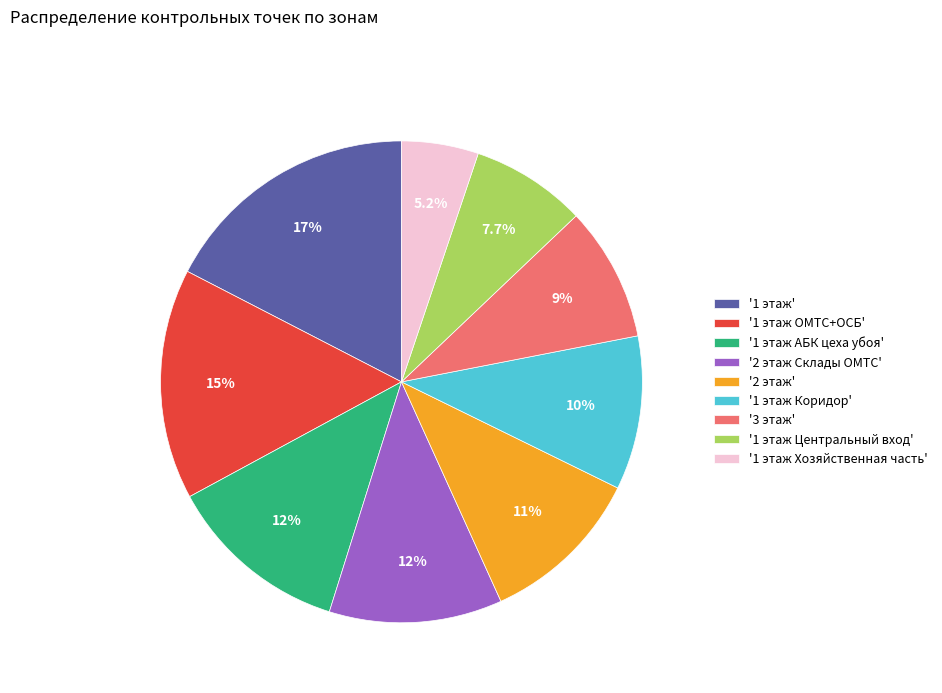

To the nearest percent, what is the difference between the largest and smallest slice percentages?

12%